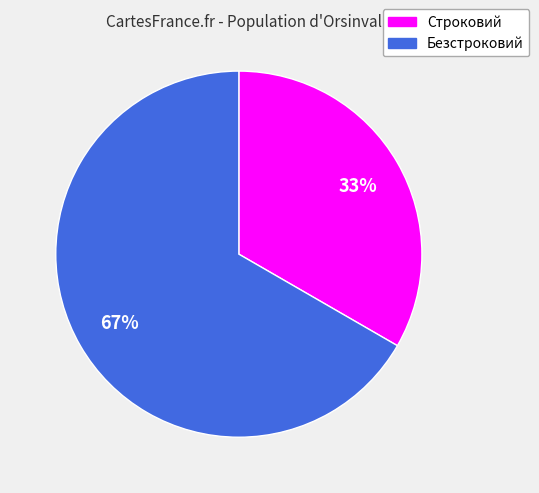

To the nearest percent, what is the combined percentage of Безстроковий and Строковий?

100%